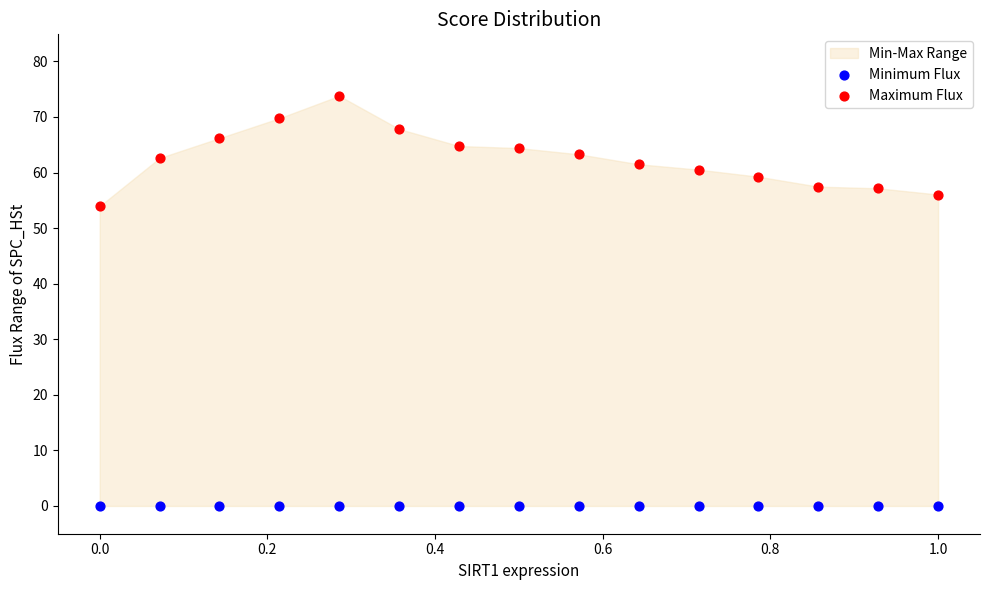

Which series contains the highest Y value?

Maximum Flux